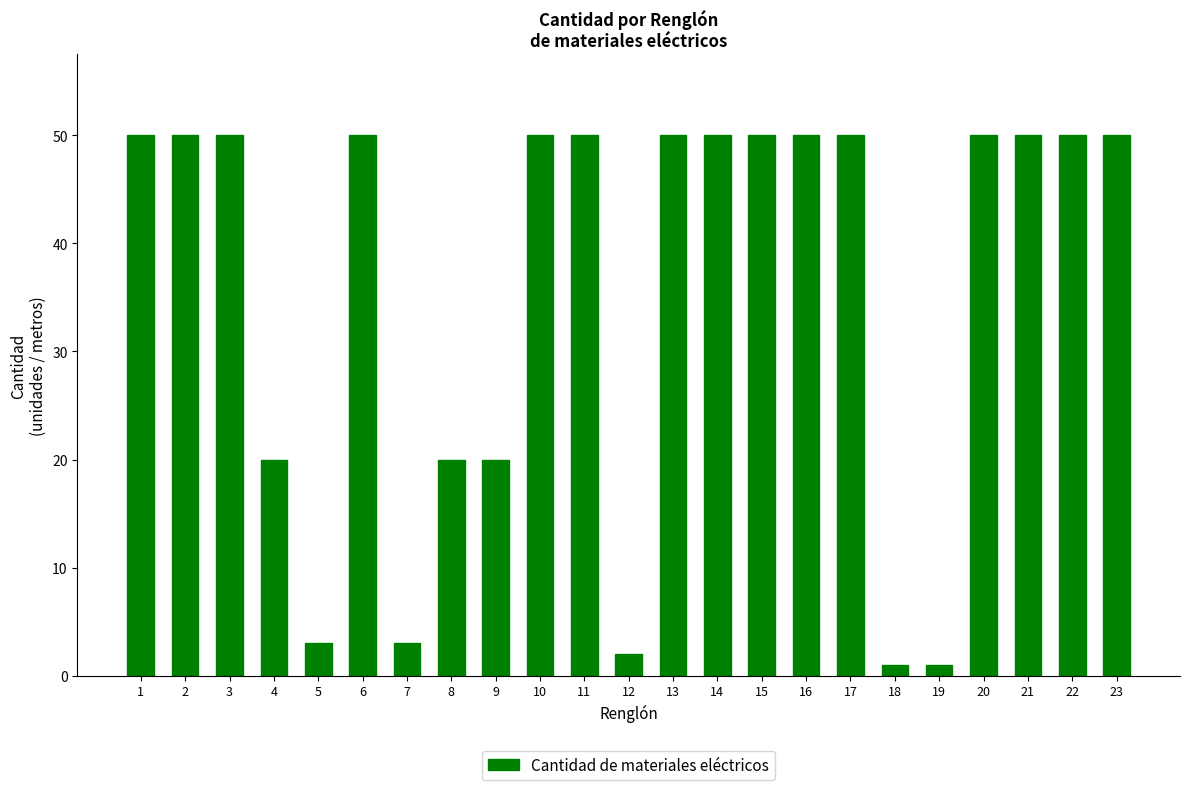

What is the ratio of the value at 21 to the value at 20?

1.0